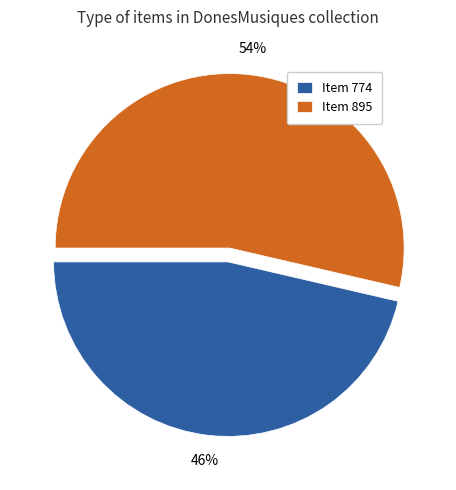

Is it true that Item 895 is 54% of the pie?

True